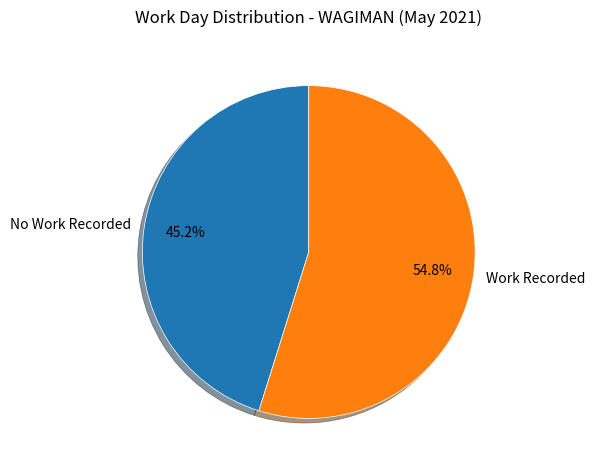

Does Work Recorded account for over 50% of the chart?

Yes